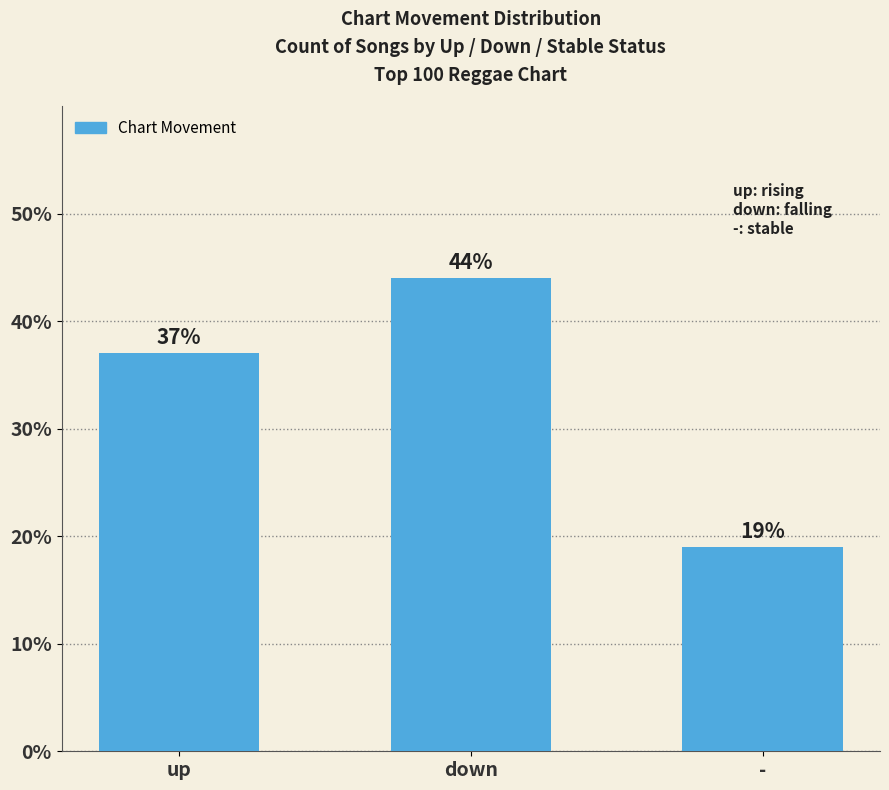

Reading left to right, transcribe all the data shown in this chart.

up=37	down=44	-=19